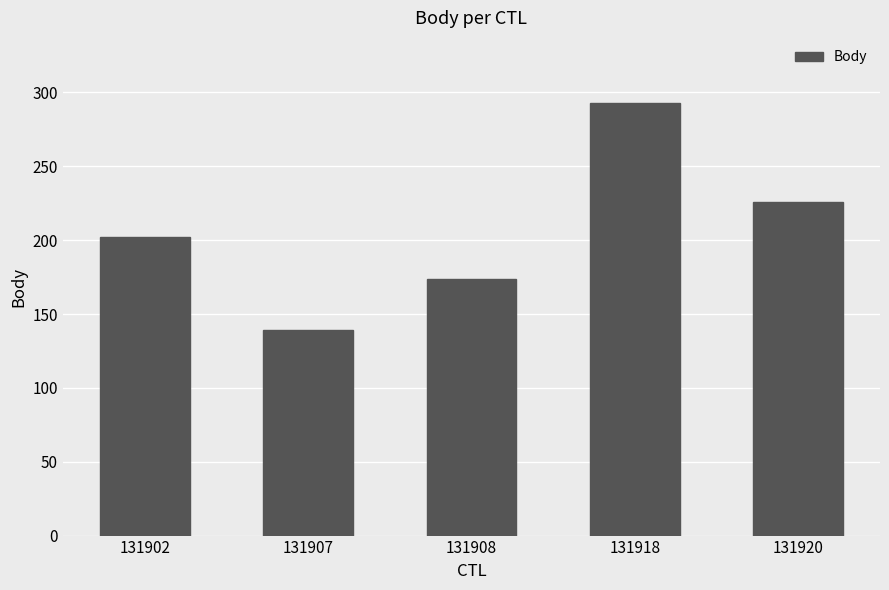

The value at 131907 is 139. True or false?

True